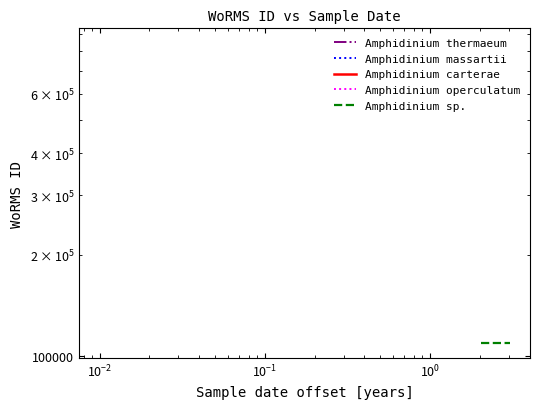

Rank the series by their average value, from lowest to highest.

Amphidinium sp., Amphidinium carterae